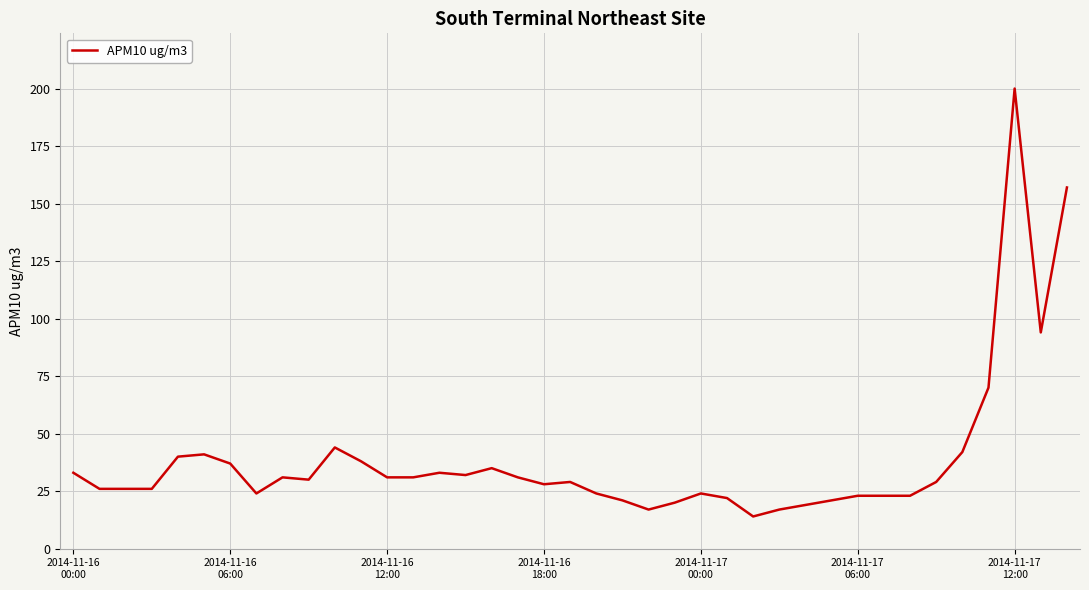

What is the minimum value shown in the chart?

14